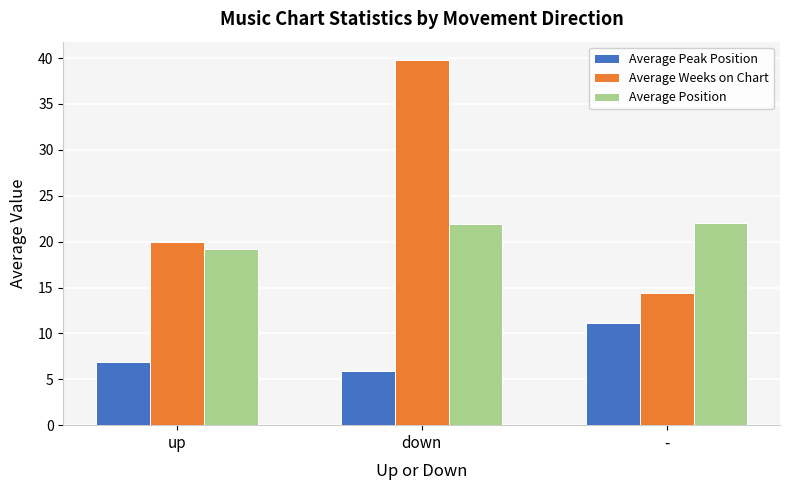

What is the label of the 1st bar from the left?

up